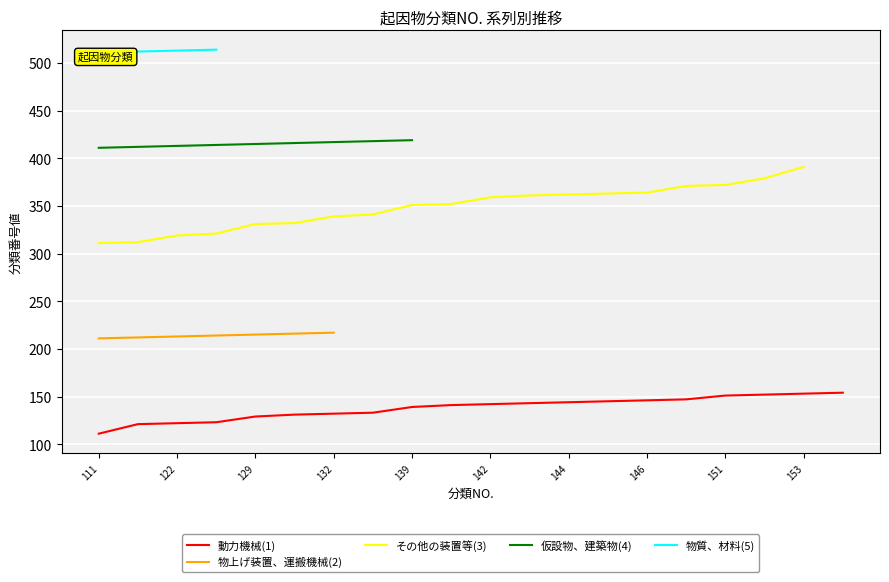

How many data points in 仮設物、建築物(4) are above 0?

9